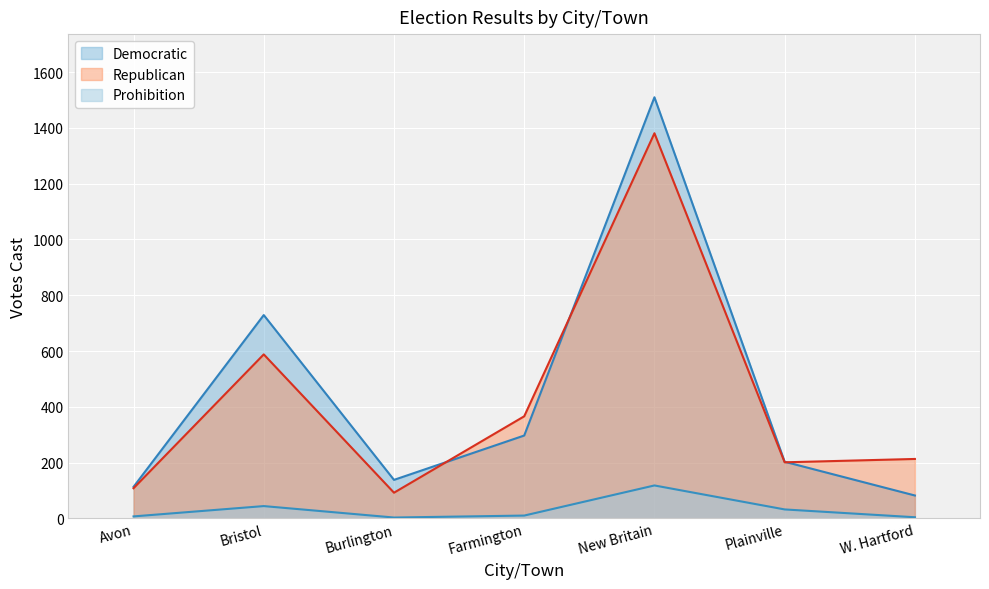

True or false: Democratic and Prohibition cross at least once.

False